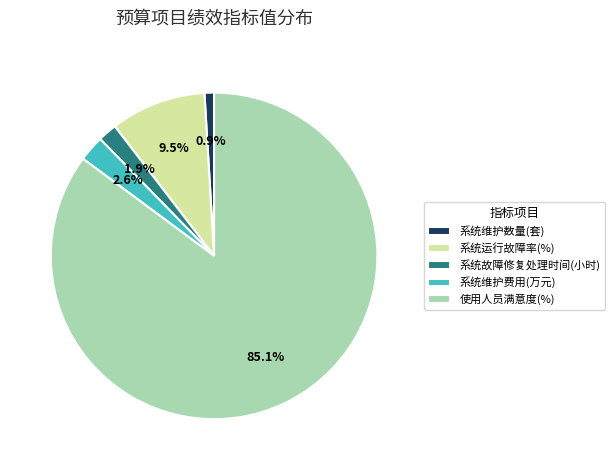

Is 系统故障修复处理时间(小时) the majority of the pie?

No